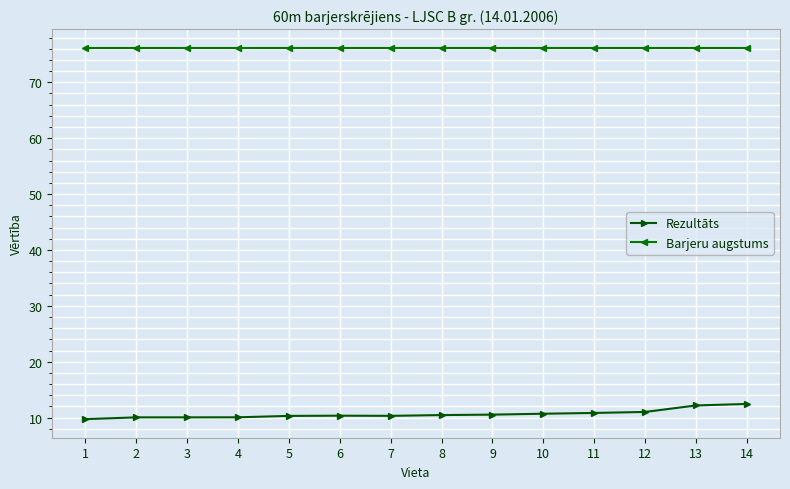

True or false: Barjeru augstums and Rezultāts intersect in this chart.

False